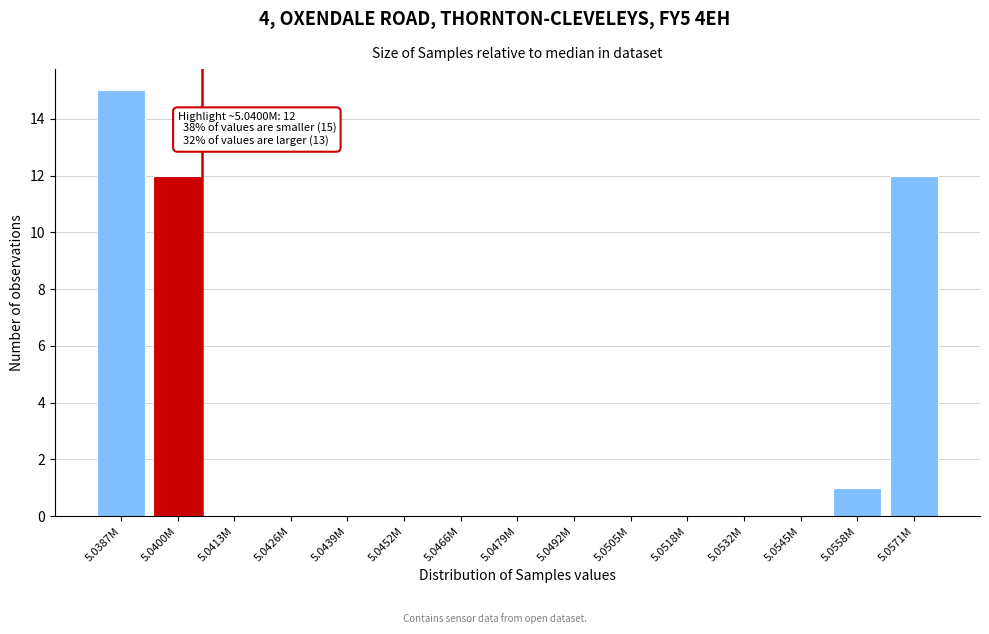

Reading left to right, list all the values displayed in this chart.

5.0387M=15	5.0400M=12	5.0413M=0	5.0426M=0	5.0439M=0	5.0452M=0	5.0466M=0	5.0479M=0	5.0492M=0	5.0505M=0	5.0518M=0	5.0532M=0	5.0545M=0	5.0558M=1	5.0571M=12